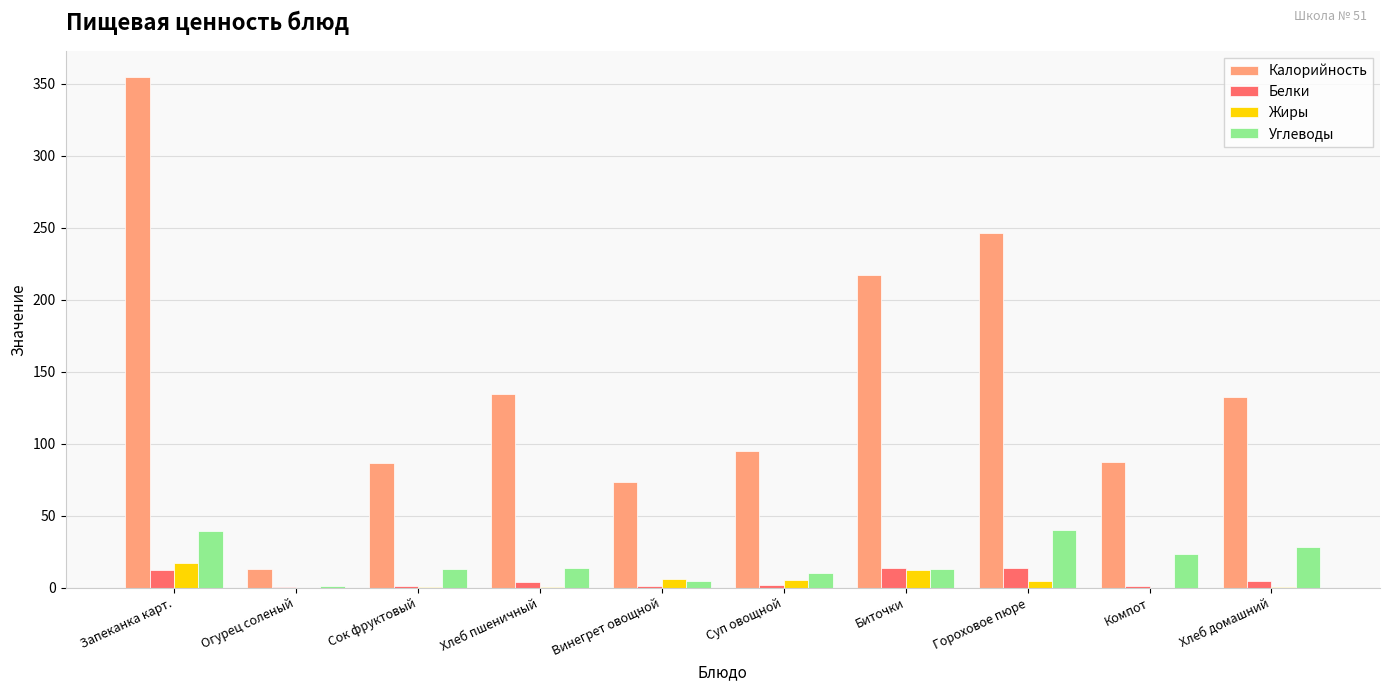

What is the sum of all Углеводы values?

187.2